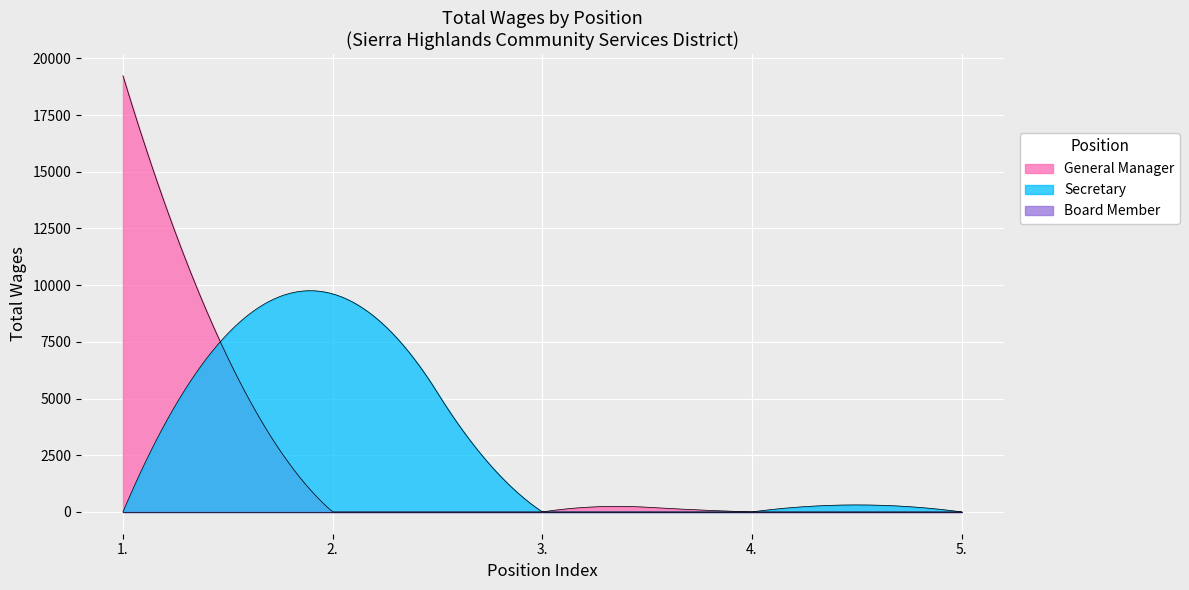

Between 3. and 1., which is larger?

1.